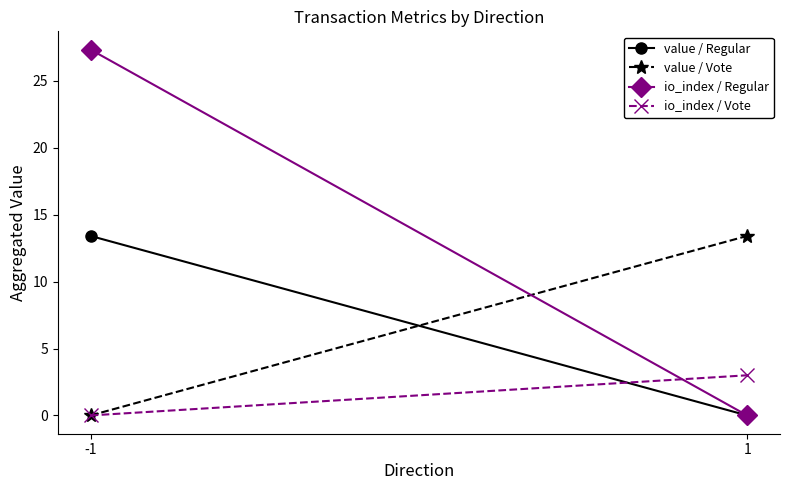

What is the spread (max minus min) of values at 1?

13.4